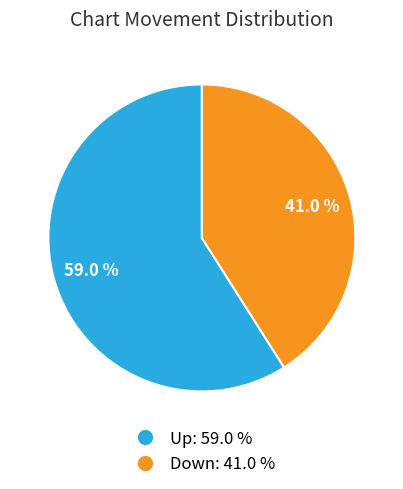

Is there a majority slice in this chart?

Yes